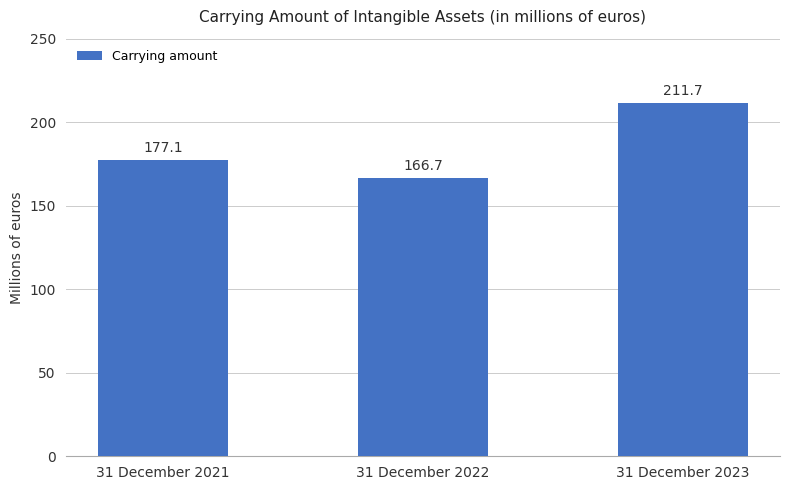

The chart shows a value of 59.1 at 31 December 2021. True or false?

False